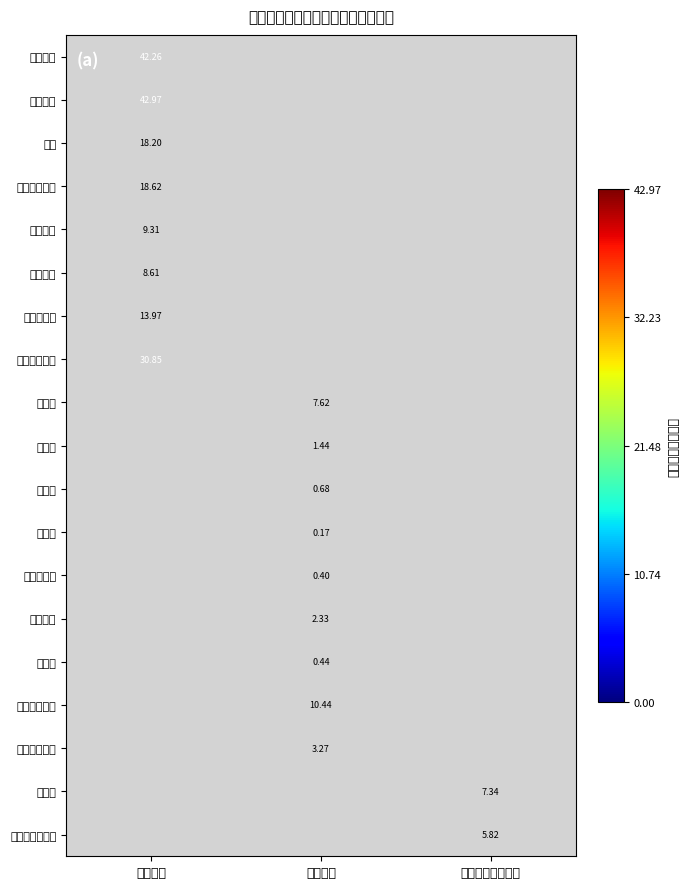

What is the difference between the highest and lowest values at 人员经费?

34.4